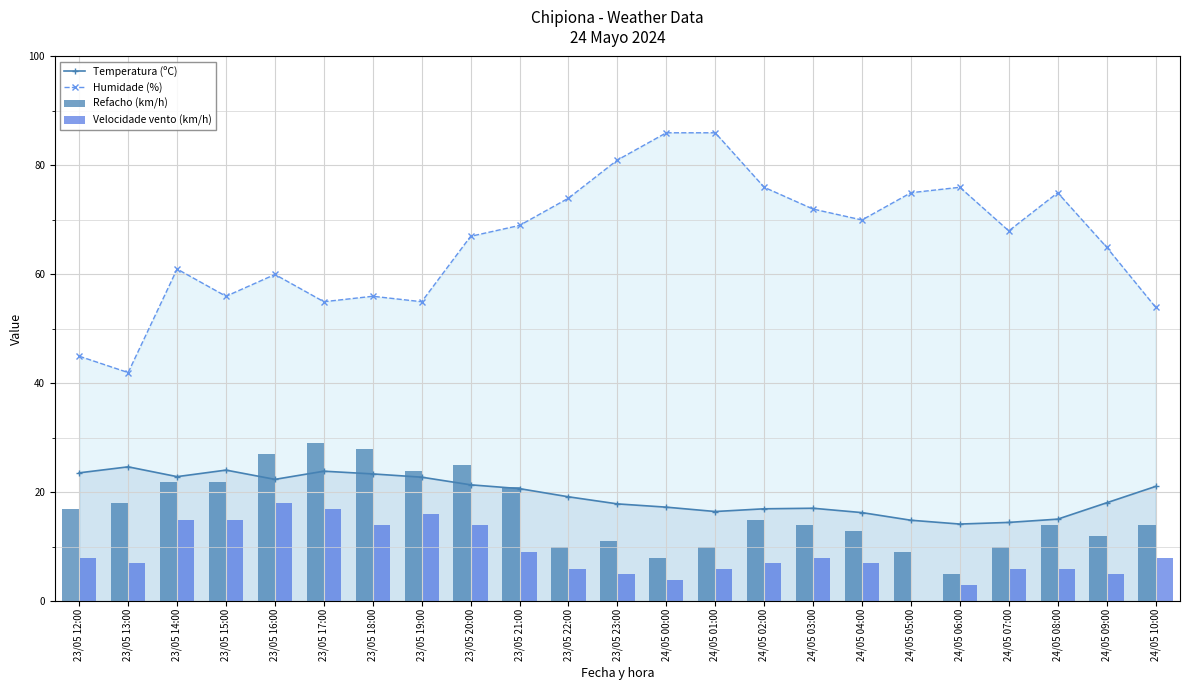

Which series has the largest range (max minus min)?

Humidade (%)